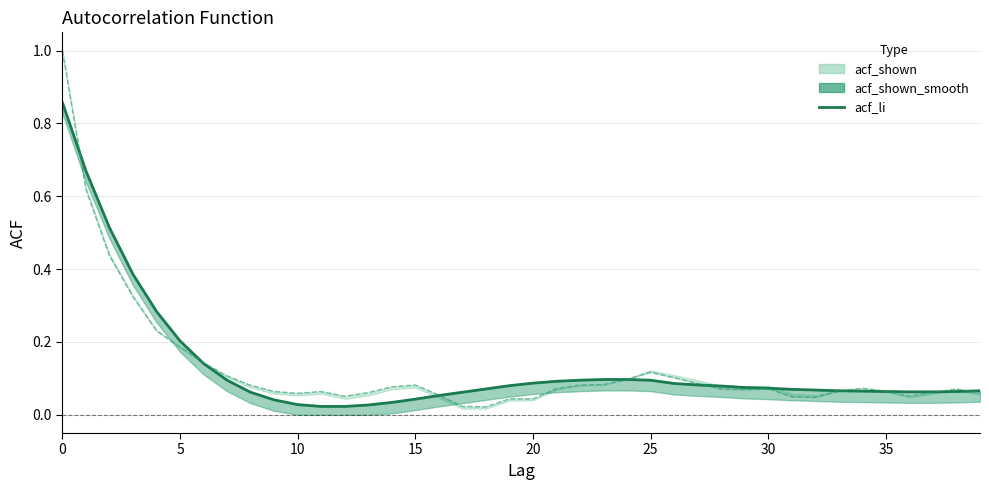

What is the label of the 27th point from the left?

26